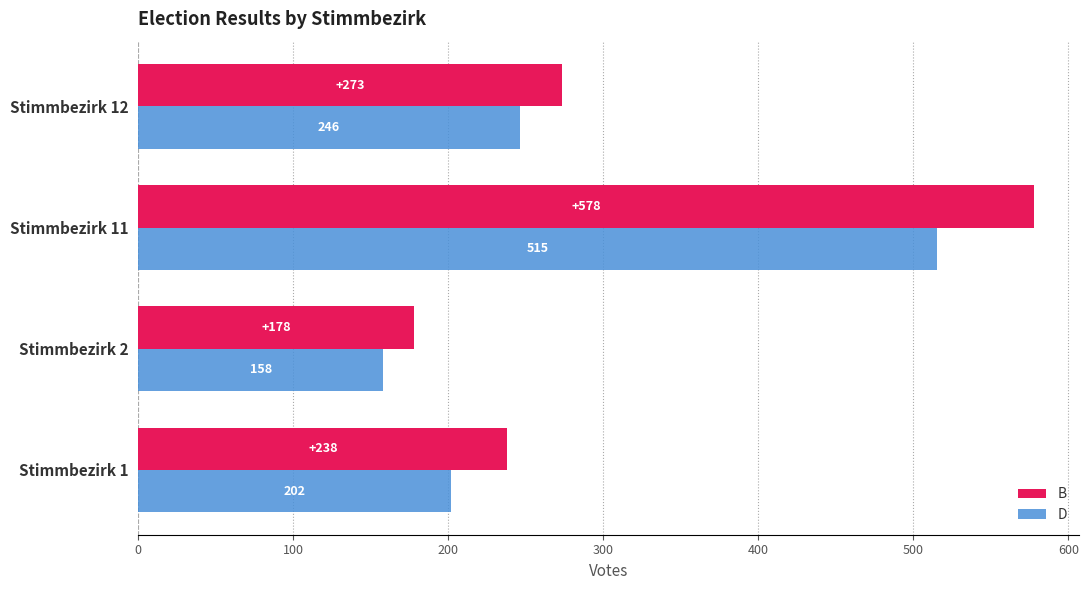

Count the D values in the range 202 to 515.

3